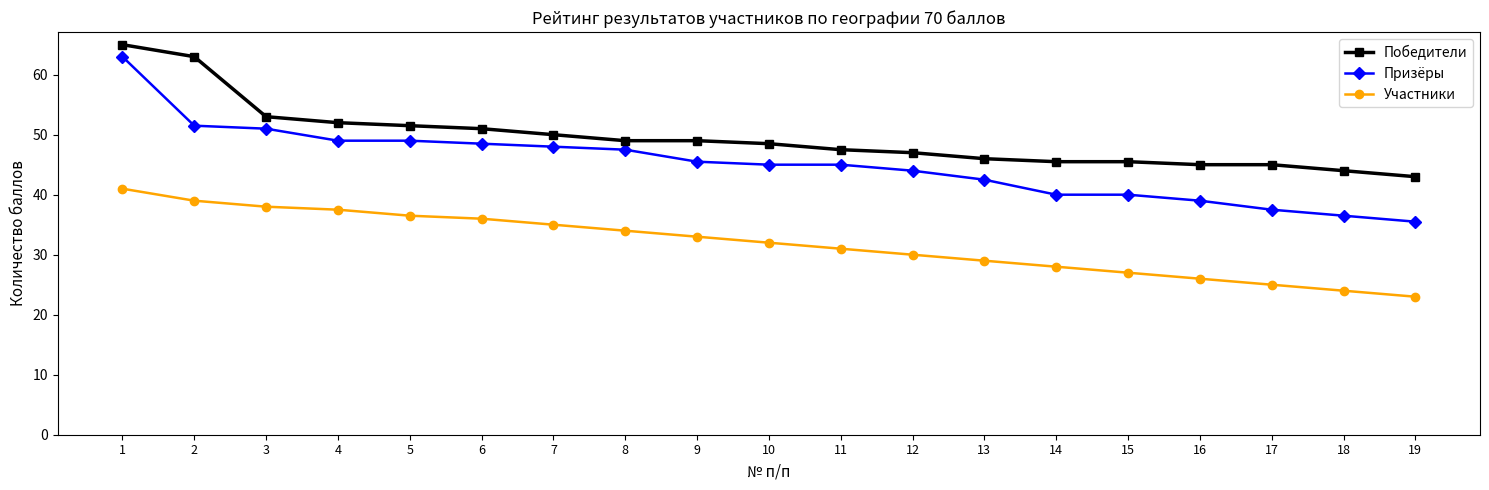

What is the average value of the Победители series?

49.5